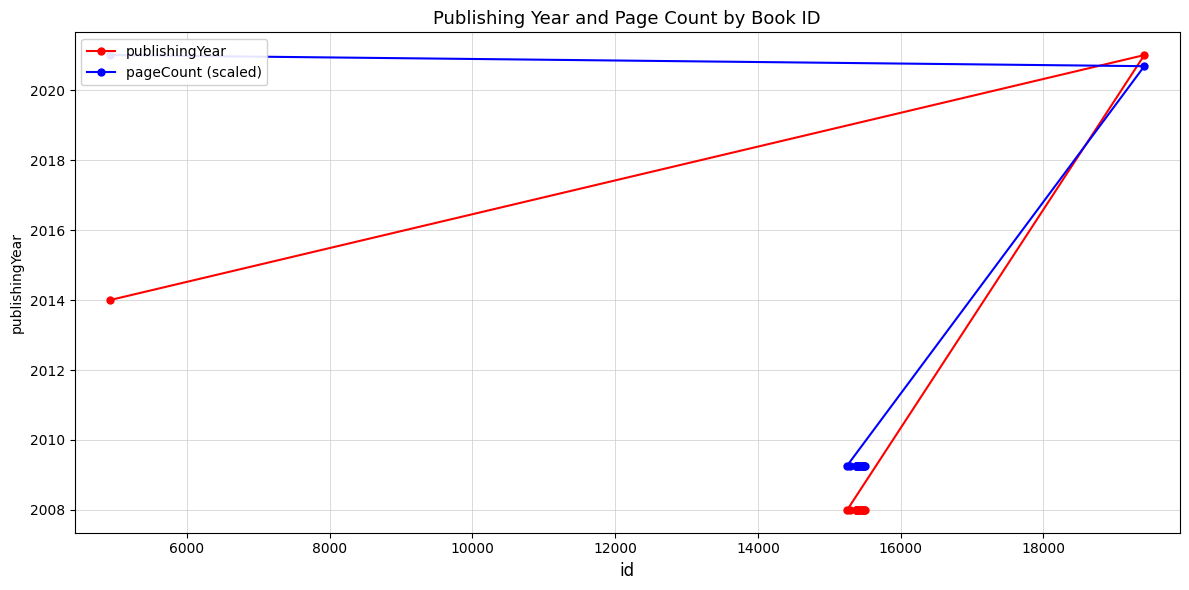

What is the value of the publishingYear point at the 16th from the left?

2008